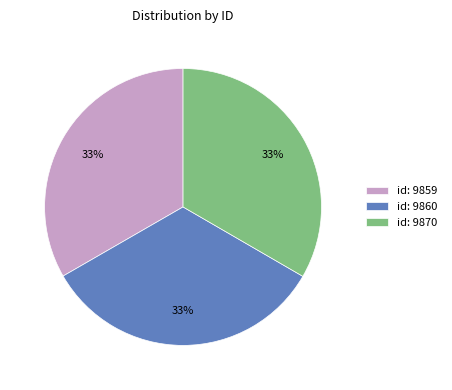

To the nearest percent, what percentage of the pie is id: 9860?

33%